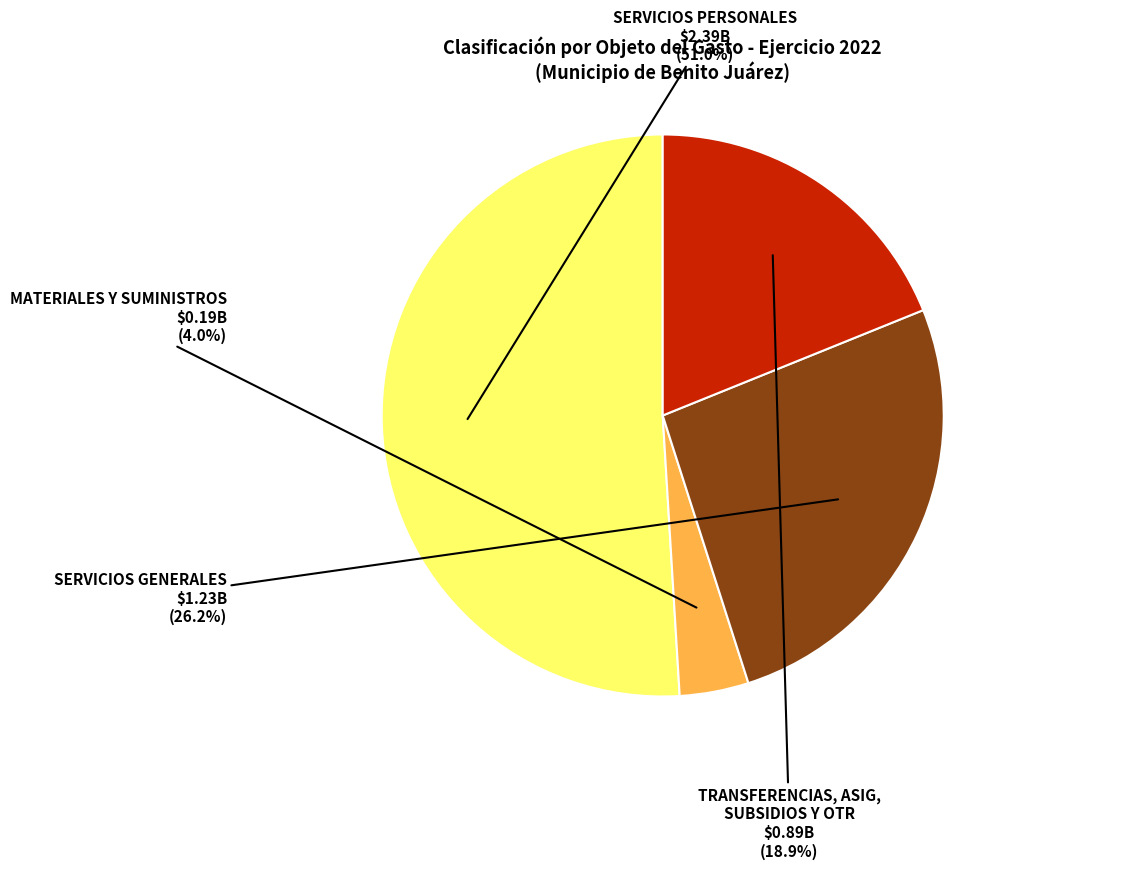

Is there a majority slice in this chart?

Yes